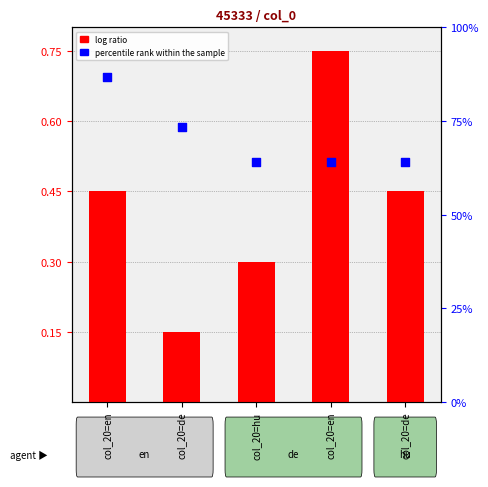

Which series reaches the maximum Y coordinate?

percentile rank within the sample